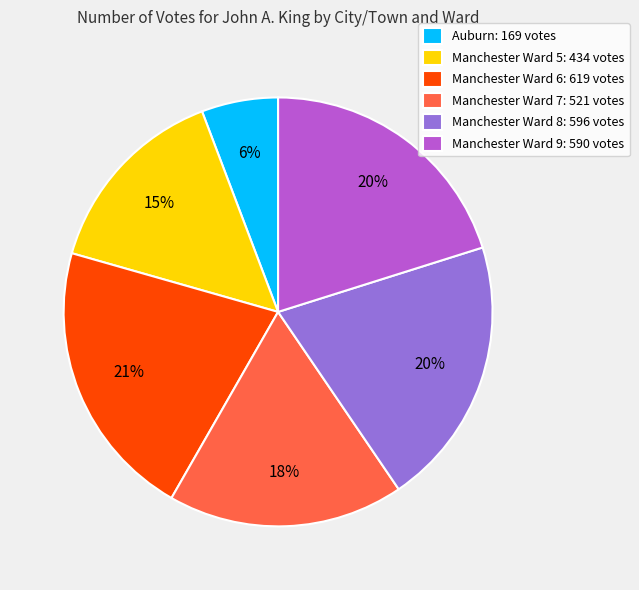

Which category has the smallest portion of the pie?

Auburn